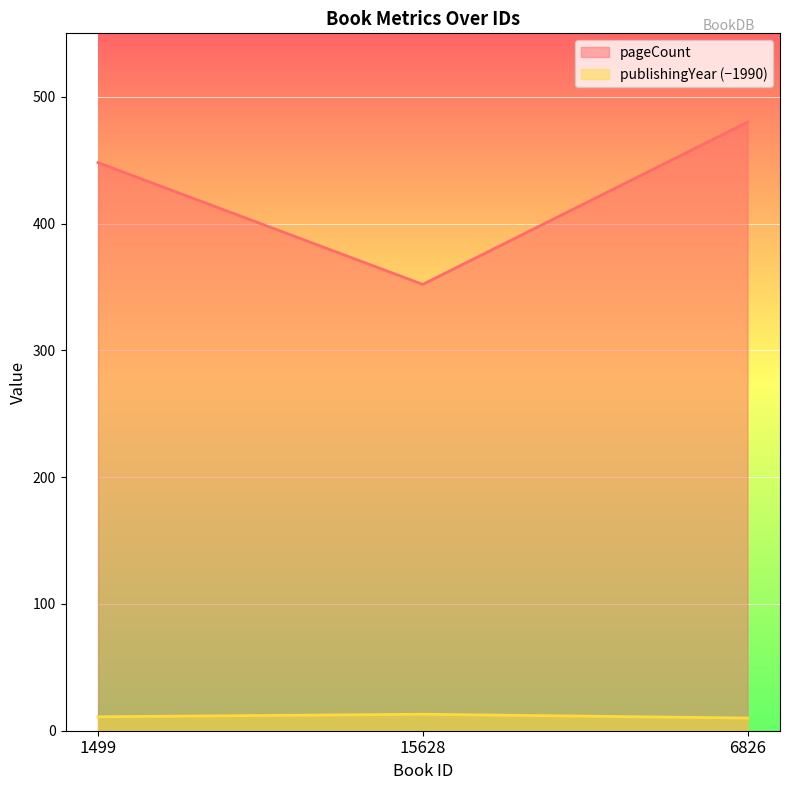

What is the value of the pageCount point at the 2nd from the left?

352